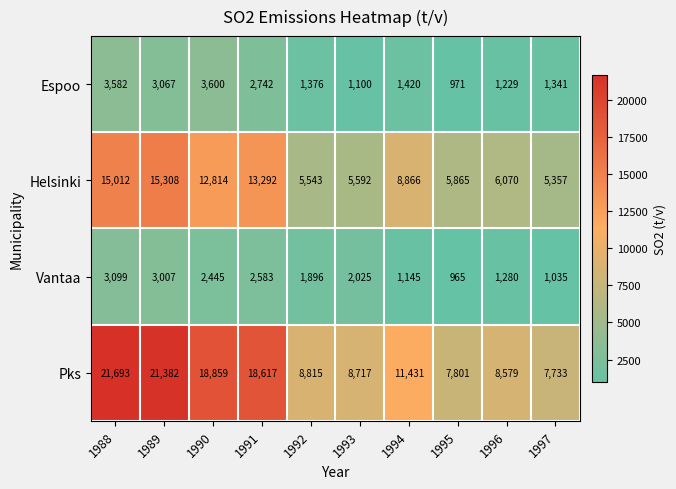

Rank the series by their maximum value, from highest to lowest.

Pks, Helsinki, Espoo, Vantaa